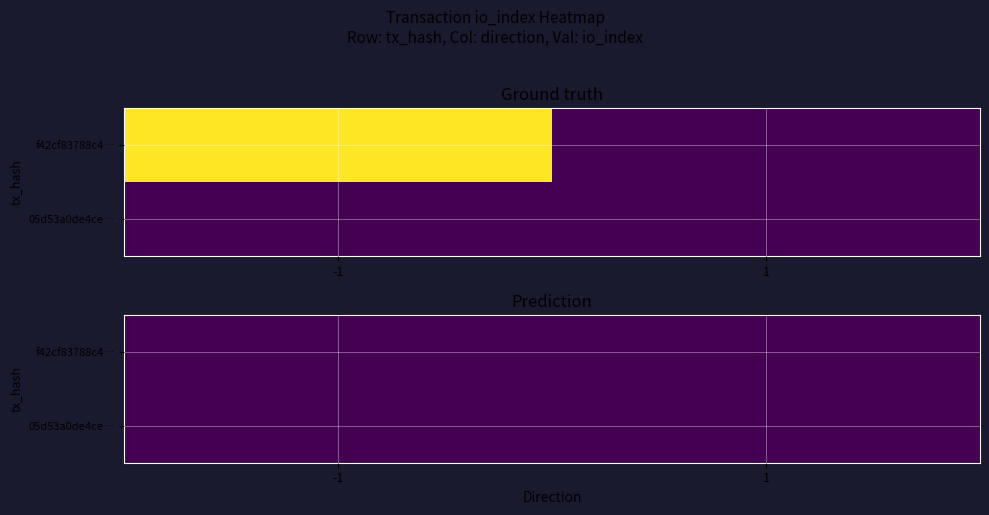

What value does the 05d53a0de4ce6a5bf8e6d0eeda09f26a6b17b5e series have at direction?

1